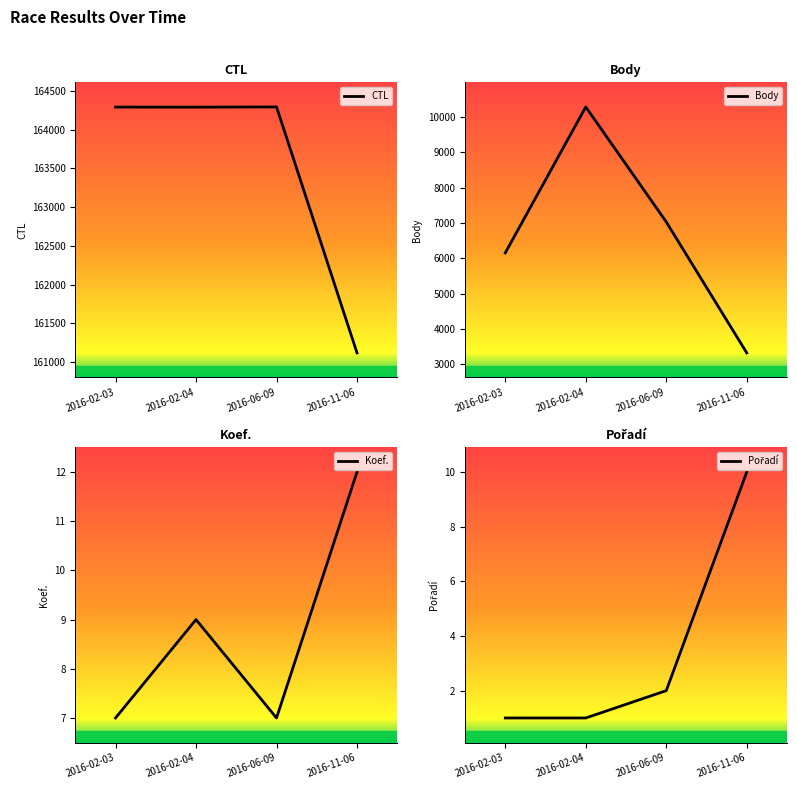

What is the label of the 2nd point from the right?

2016-06-09